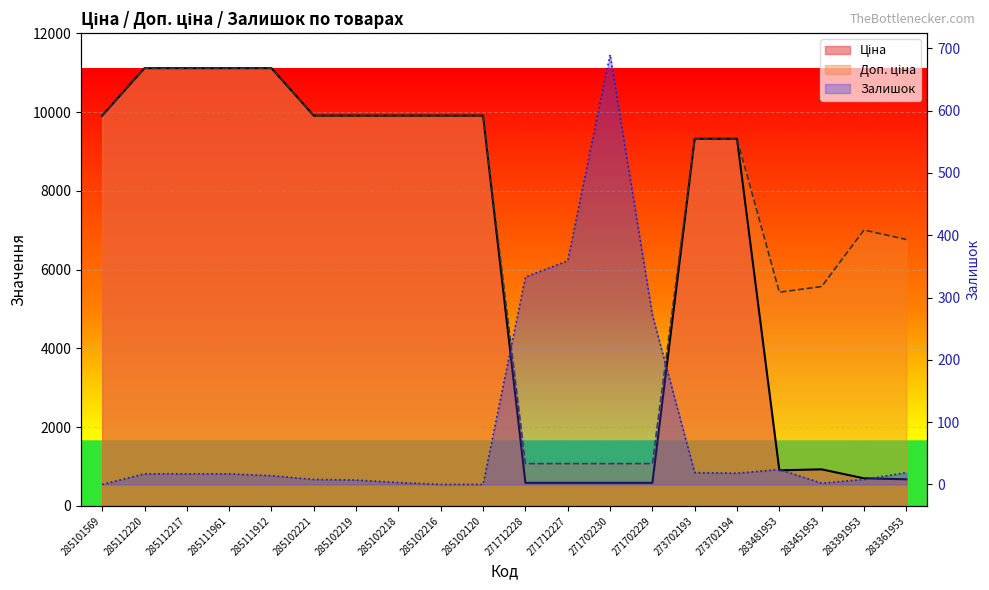

List the series in order of their overall mean, highest first.

Доп. ціна, Ціна, Залишок